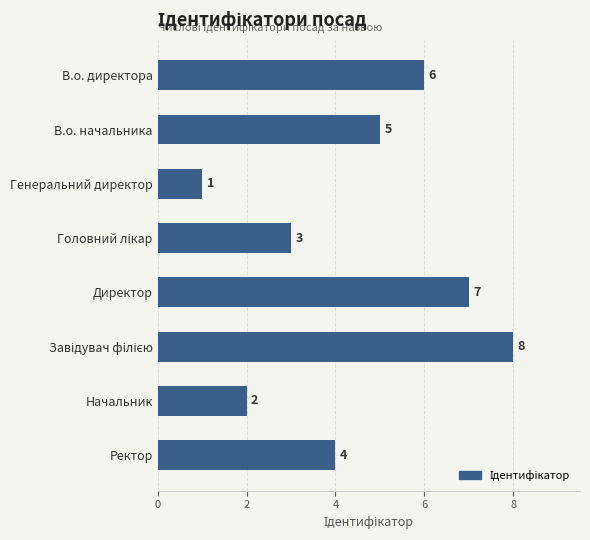

Count the number of data series in this chart.

1